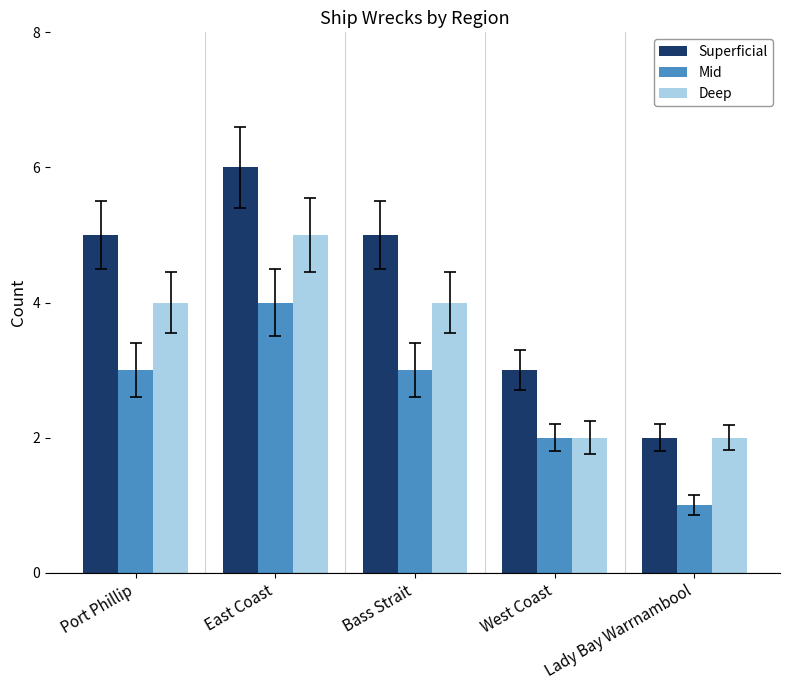

What are all the series names shown in the legend?

Superficial, Mid, Deep